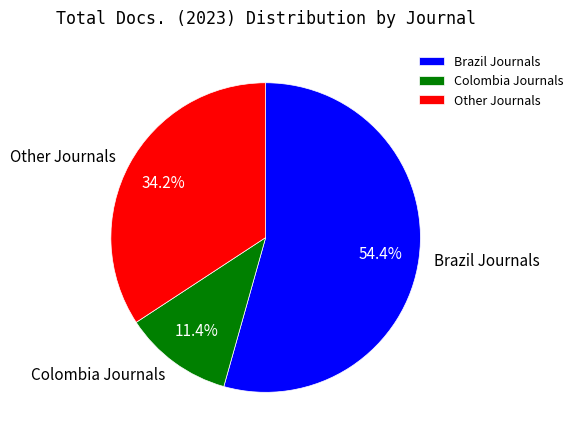

To the nearest percent, what is the average slice percentage?

33%